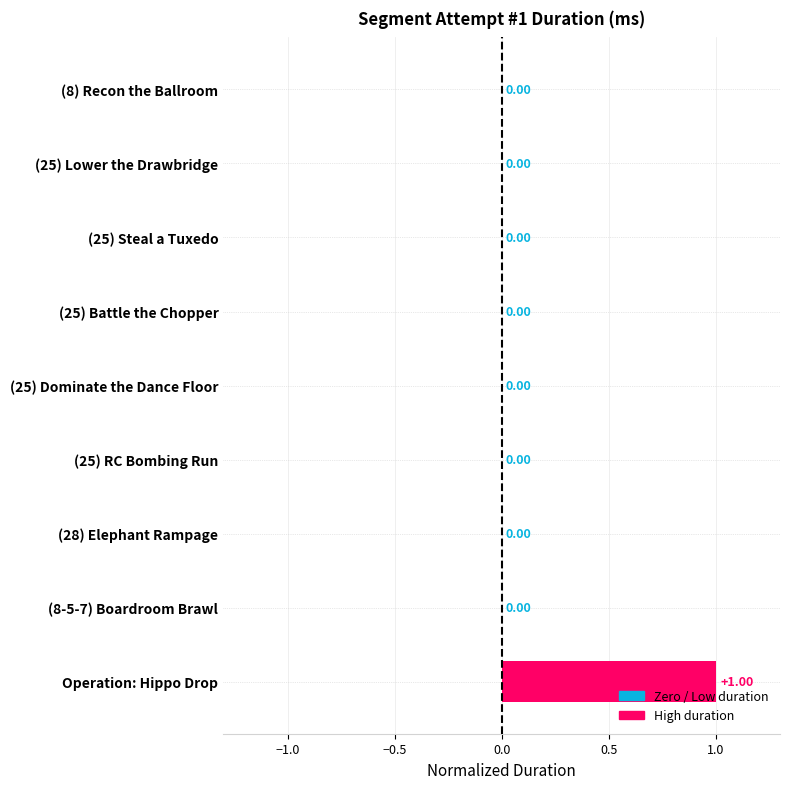

Which category has the highest value across all series?

Operation: Hippo Drop